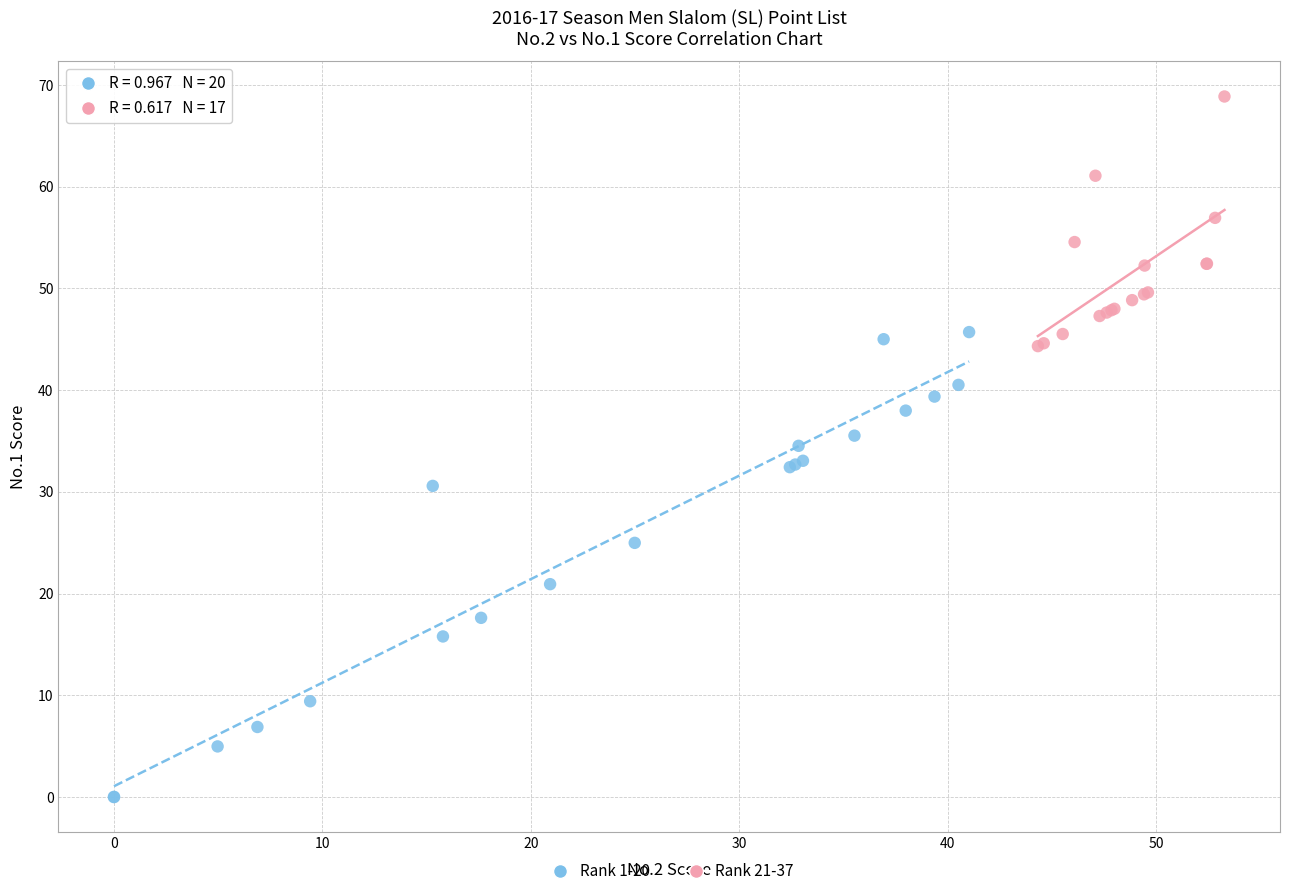

What are all the series names shown in the legend?

Rank 1-20, Rank 21-37